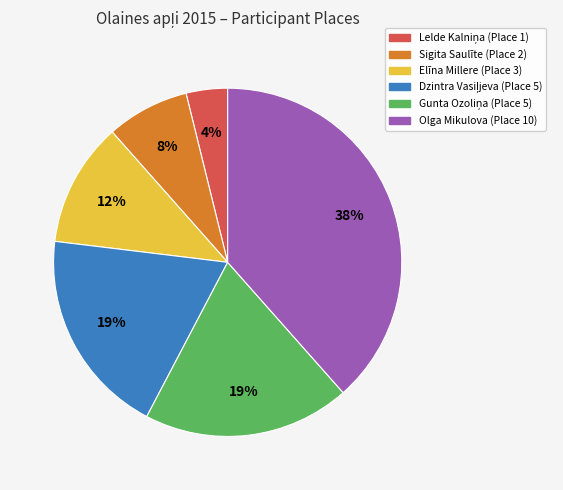

How many segments does this pie chart have?

6